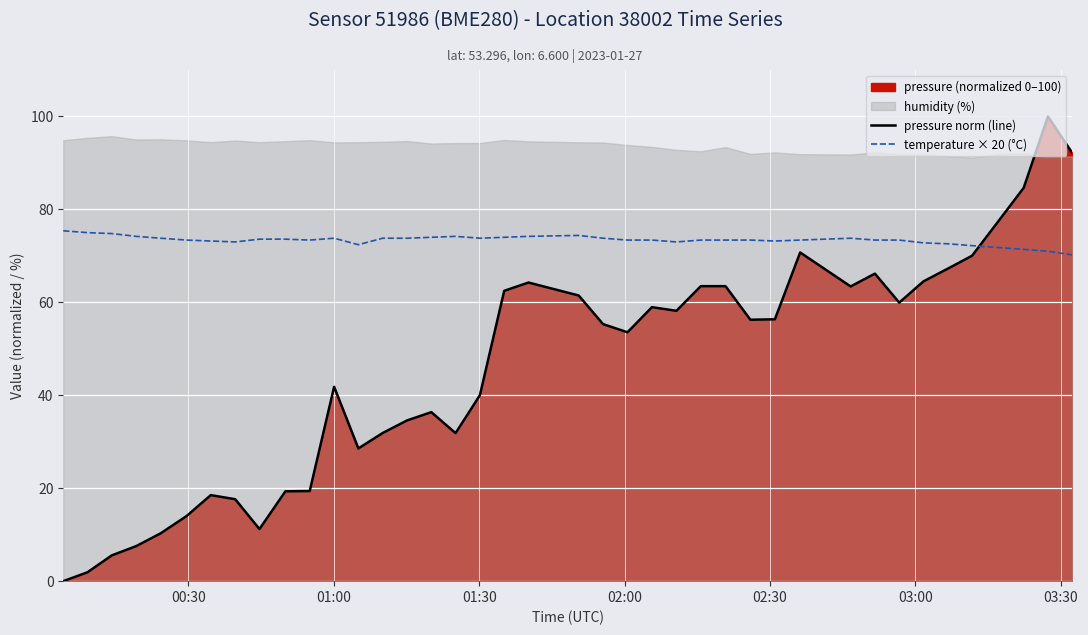

Count the number of categories in the chart.

40